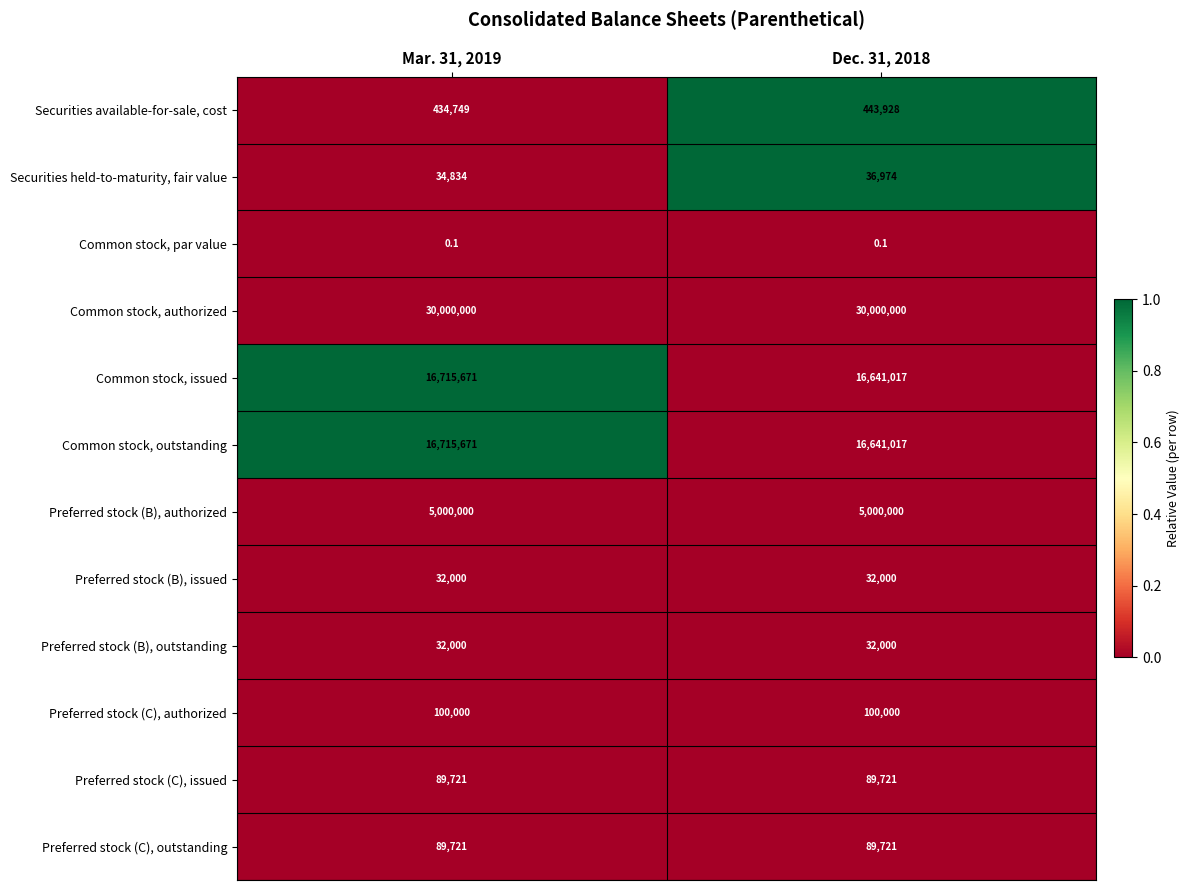

Reading left to right, transcribe all the data shown in this chart.

Securities available-for-sale, cost: Mar. 31, 2019=434749.0	Dec. 31, 2018=443928.0
Securities held-to-maturity, fair value: Mar. 31, 2019=34834.0	Dec. 31, 2018=36974.0
Common stock, par value: Mar. 31, 2019=0.1	Dec. 31, 2018=0.1
Common stock, authorized: Mar. 31, 2019=30000000.0	Dec. 31, 2018=30000000.0
Common stock, issued: Mar. 31, 2019=16715671.0	Dec. 31, 2018=16641017.0
Common stock, outstanding: Mar. 31, 2019=16715671.0	Dec. 31, 2018=16641017.0
Preferred stock (B), authorized: Mar. 31, 2019=5000000.0	Dec. 31, 2018=5000000.0
Preferred stock (B), issued: Mar. 31, 2019=32000.0	Dec. 31, 2018=32000.0
Preferred stock (B), outstanding: Mar. 31, 2019=32000.0	Dec. 31, 2018=32000.0
Preferred stock (C), authorized: Mar. 31, 2019=100000.0	Dec. 31, 2018=100000.0
Preferred stock (C), issued: Mar. 31, 2019=89721.0	Dec. 31, 2018=89721.0
Preferred stock (C), outstanding: Mar. 31, 2019=89721.0	Dec. 31, 2018=89721.0